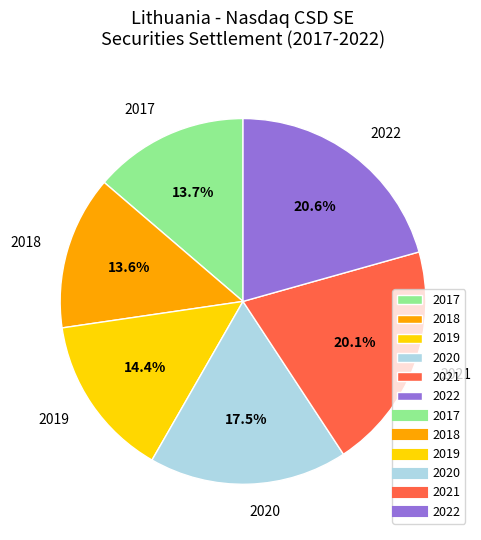

Combined, do 2018 and 2022 account for over 50%?

No